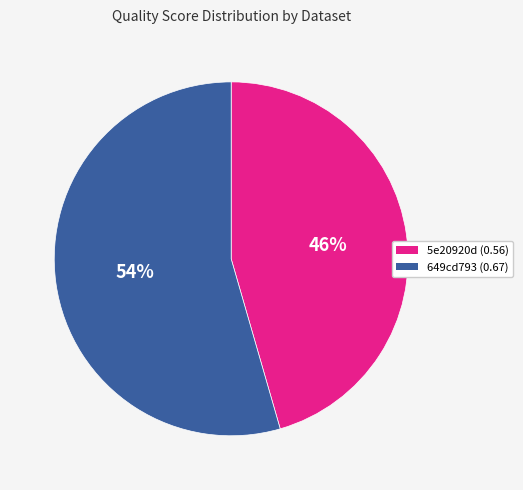

Is there a majority slice in this chart?

Yes